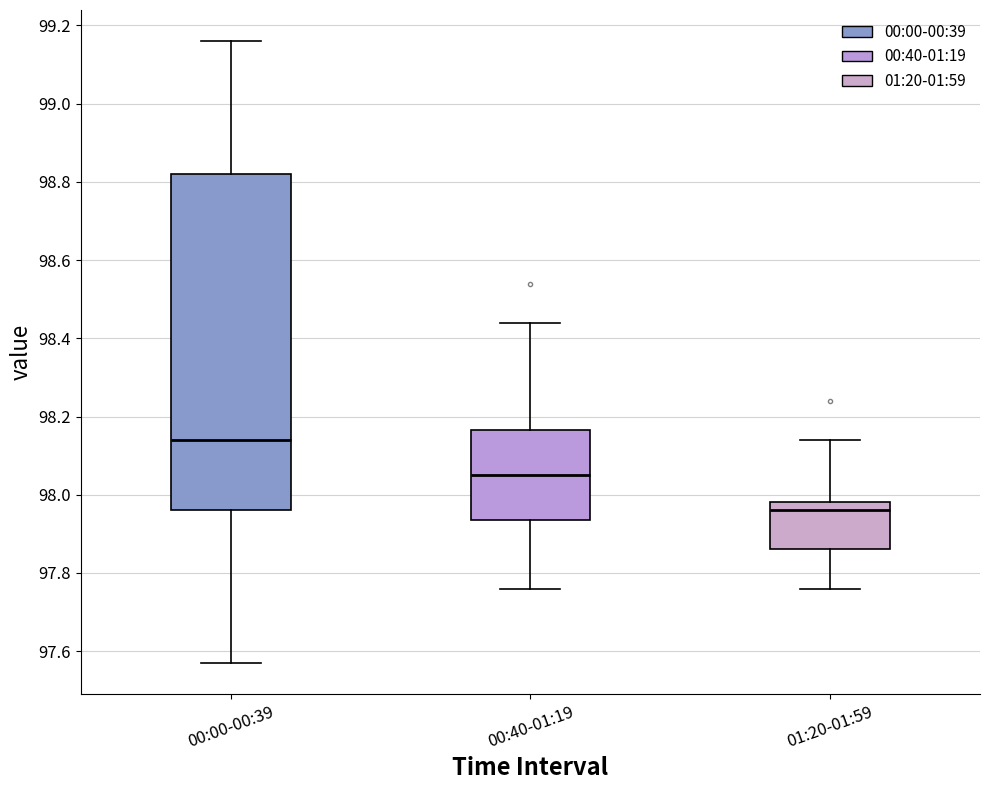

Reading left to right, read every box against the y-axis: the position of its median line, the range the box covers, and the ends of its whiskers. The values are not printed on the chart, so give them approximately, as read against the axis.

00:00-00:39: median 98.14, box 97.96 to 98.82, whiskers 97.58 to 99.16
00:40-01:19: median 98.06, box 97.94 to 98.16, whiskers 97.76 to 98.44
01:20-01:59: median 97.96, box 97.86 to 97.98, whiskers 97.76 to 98.14